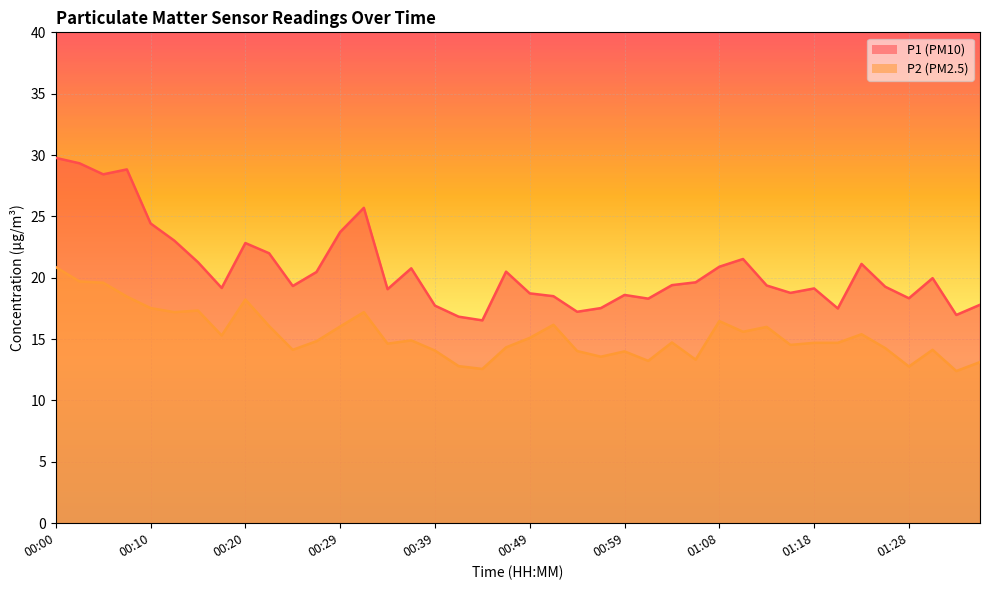

Which has a higher value, 00:42 or 01:25?

01:25